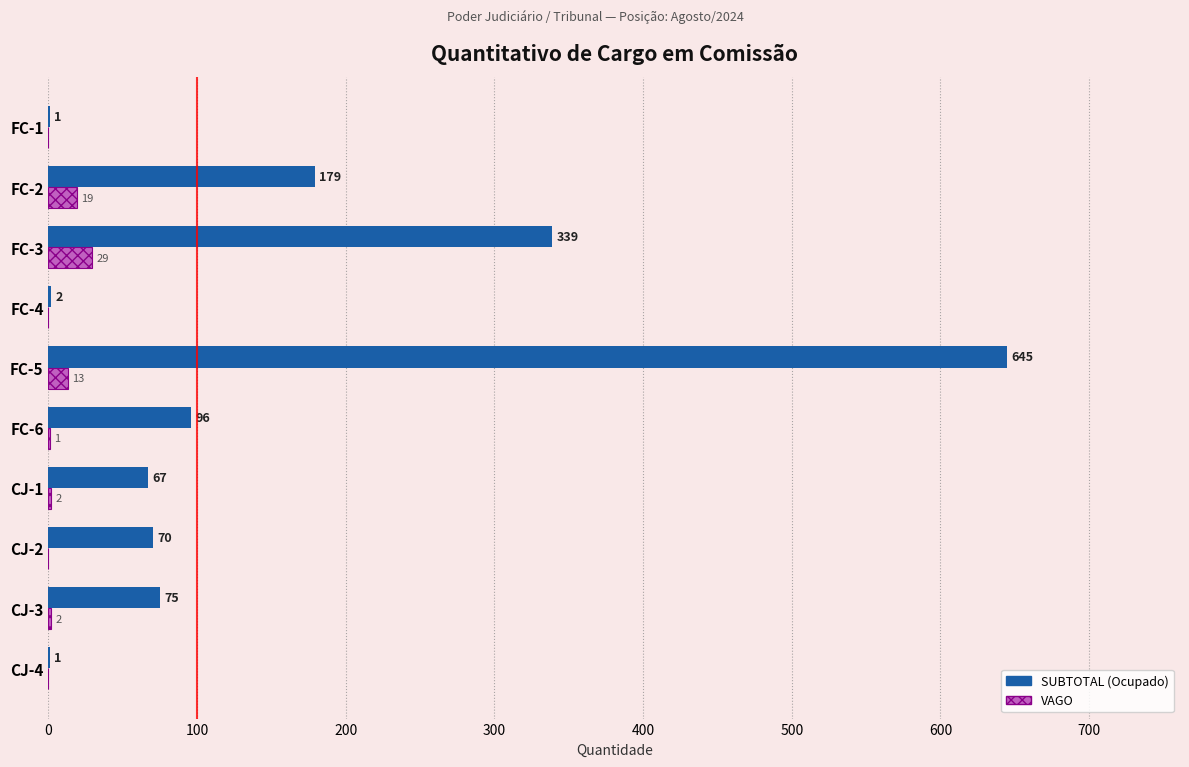

At which label is SUBTOTAL (Ocupado) closest to 323?

FC-3